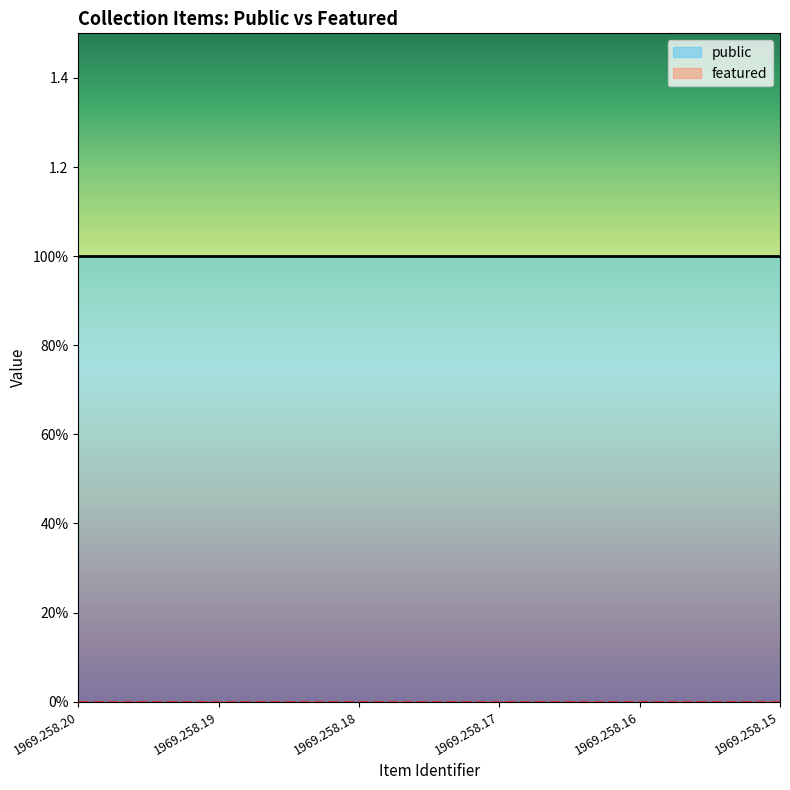

What is the lowest value of the public series?

1